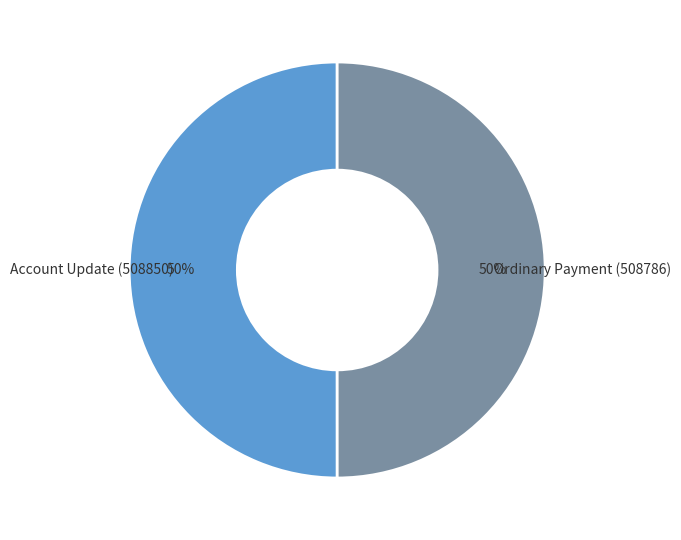

To the nearest percent, what is the average slice percentage?

50%